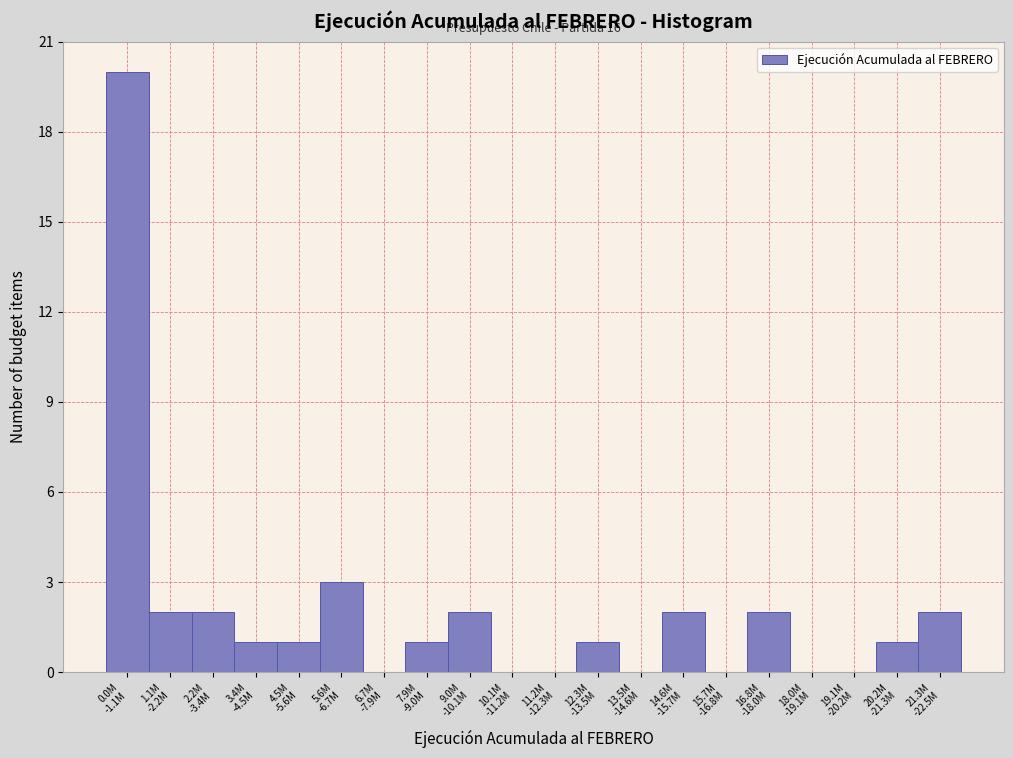

What is the sum of all values?

40